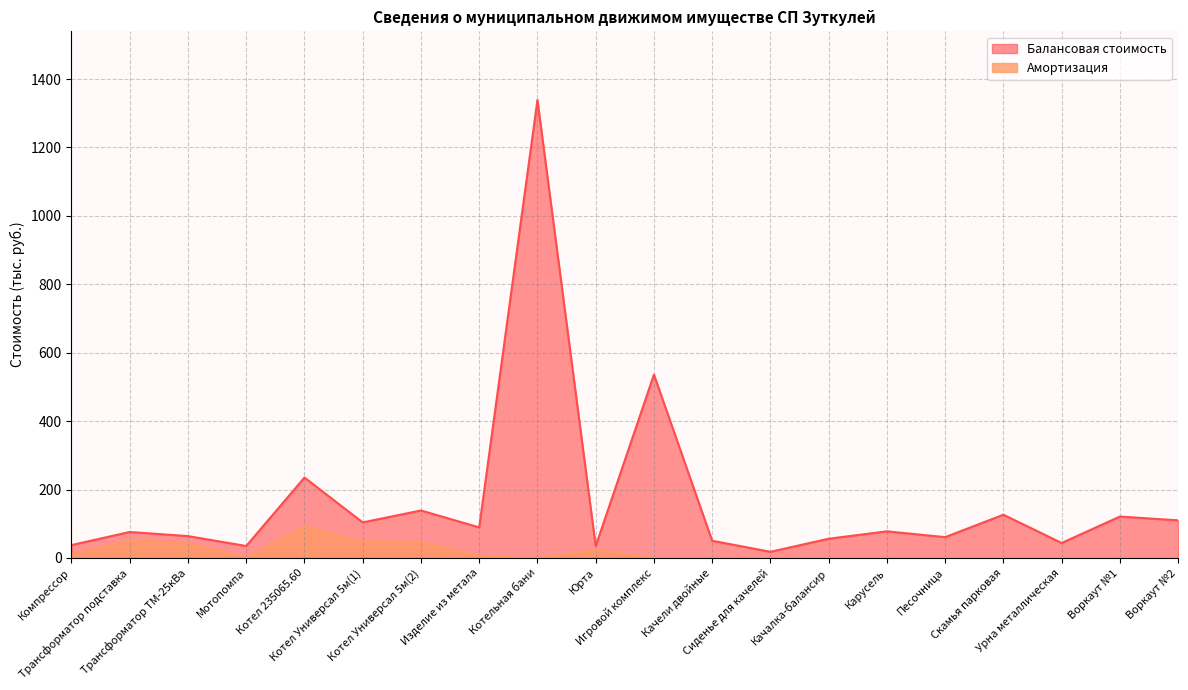

What is the spread (max minus min) of values at Котельная бани?

1338.7